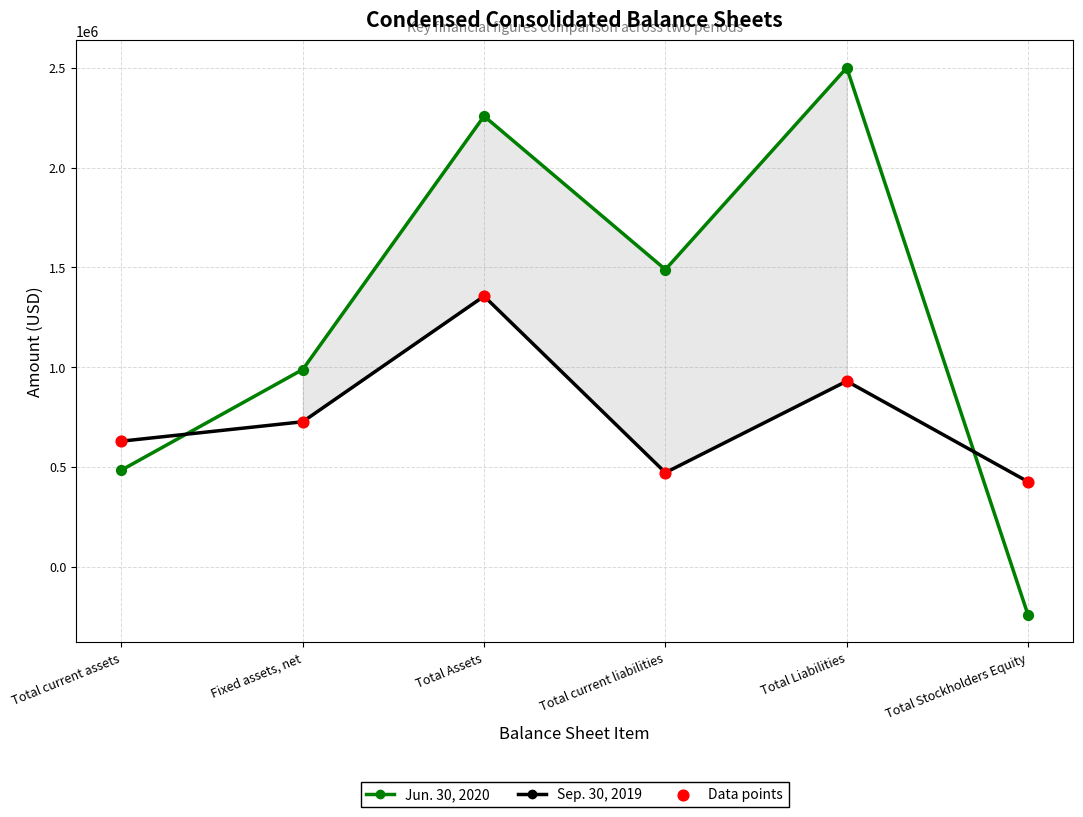

What are all the series names shown in the legend?

Jun. 30, 2020, Sep. 30, 2019